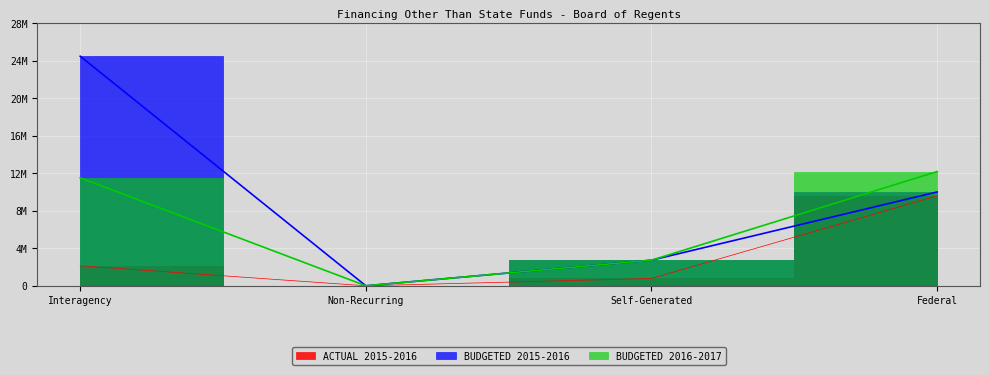

What position from the left is Non-Recurring?

2